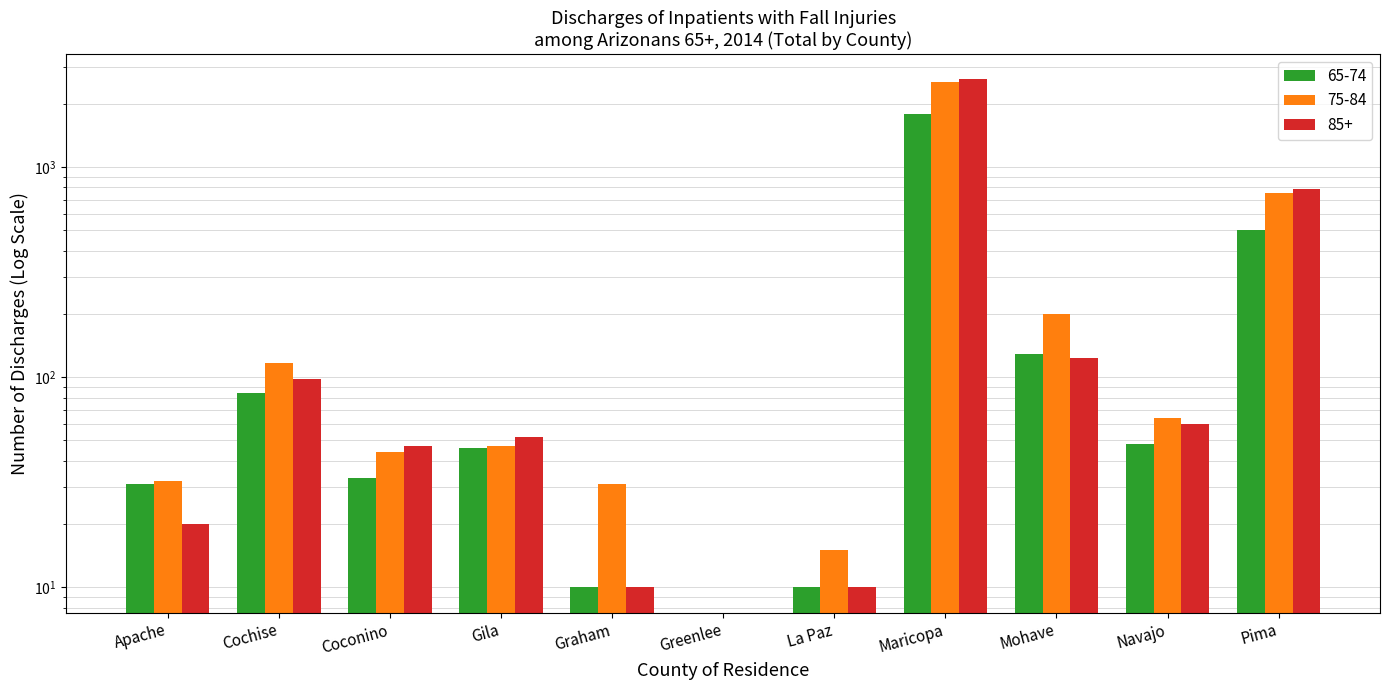

At Coconino, list the series in order from smallest to largest.

65-74, 75-84, 85+